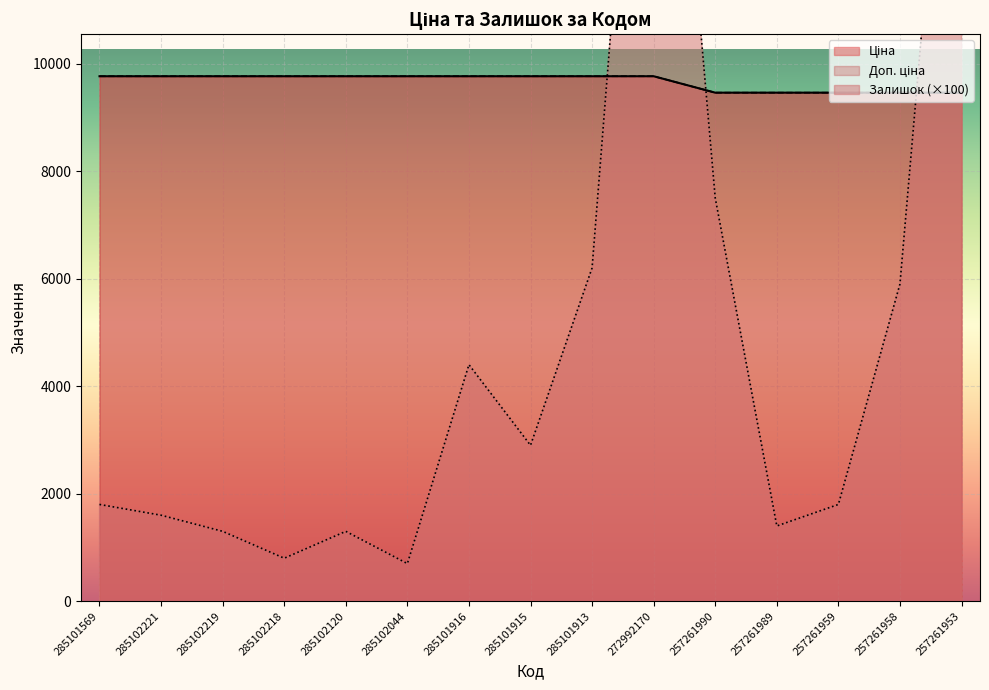

Which series ends up on top after the final intersection of Залишок and Доп. ціна?

Залишок